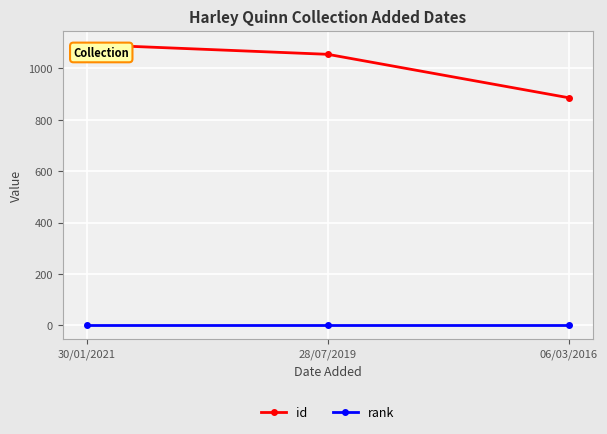

Is it true that rank equals 1 at 30/01/2021?

True